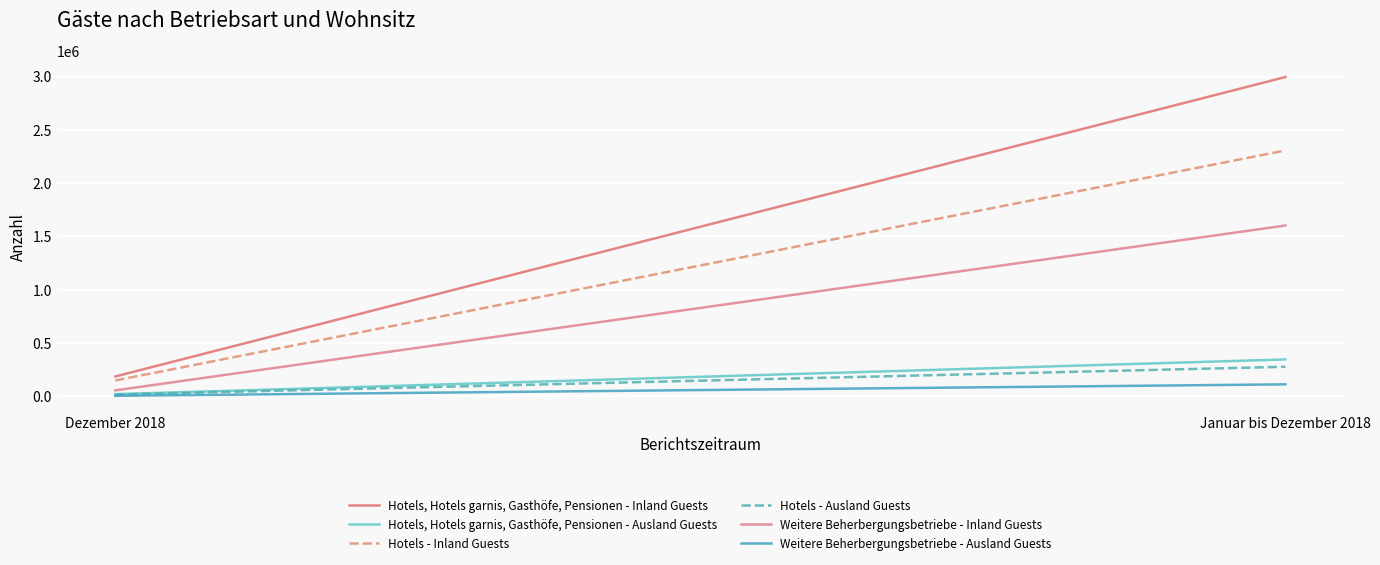

At which label does Hotels - Inland Guests reach its peak?

Januar bis Dezember 2018